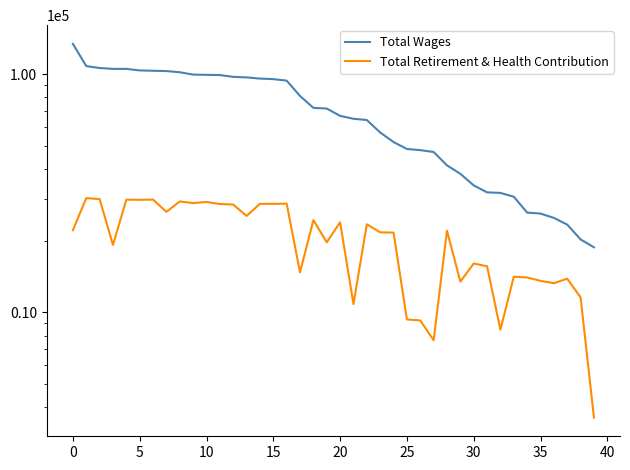

True or false: Total Wages has a value of 30386 at 26.

False